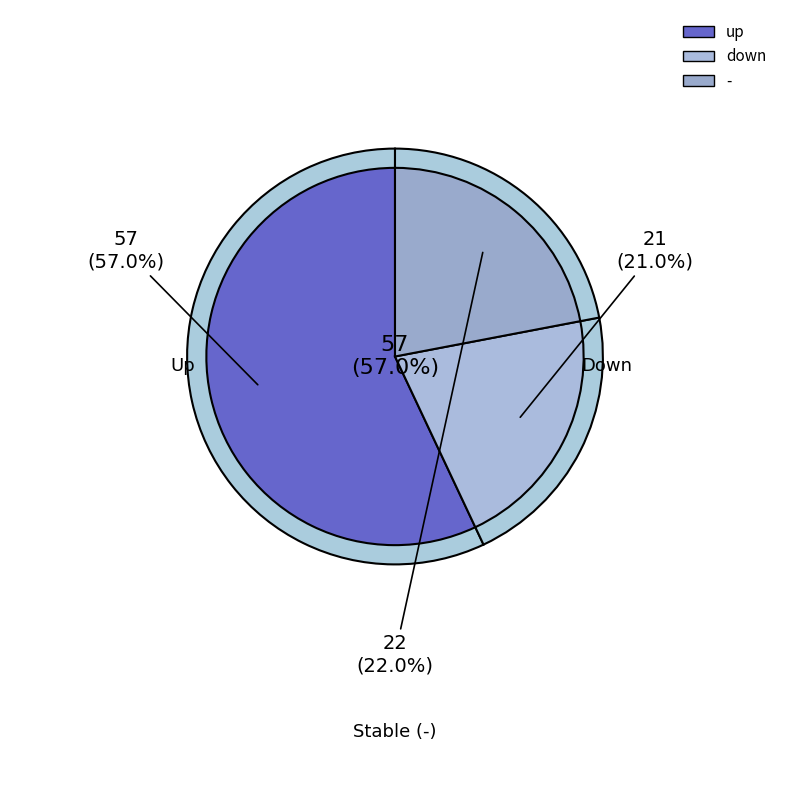

The up slice represents 51% of the pie. True or false?

False